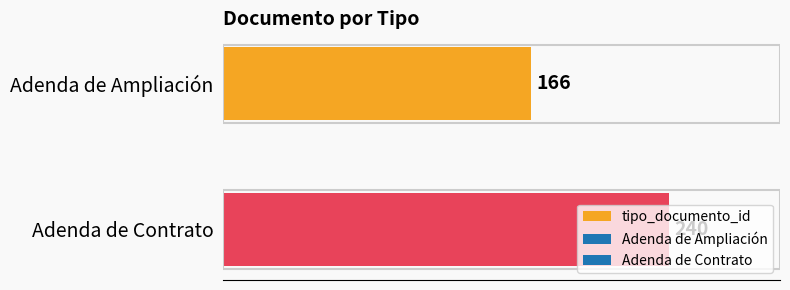

What is the maximum value shown in the chart?

240